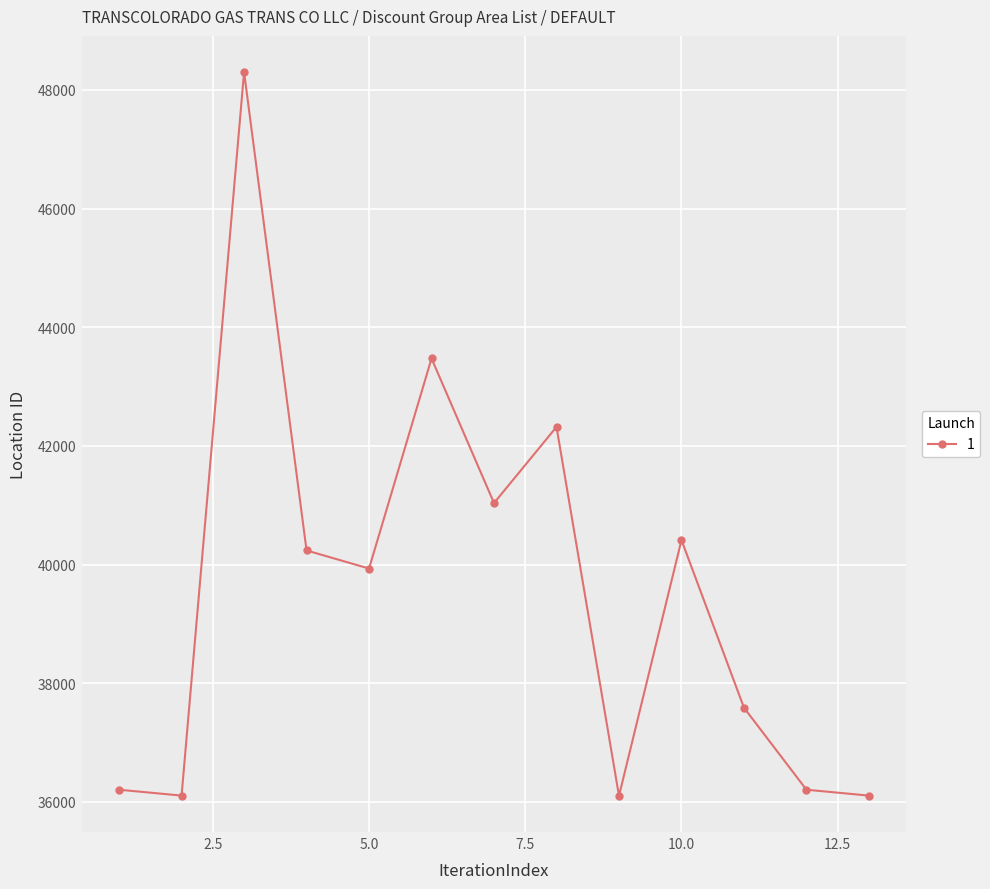

What is the average value?

39540